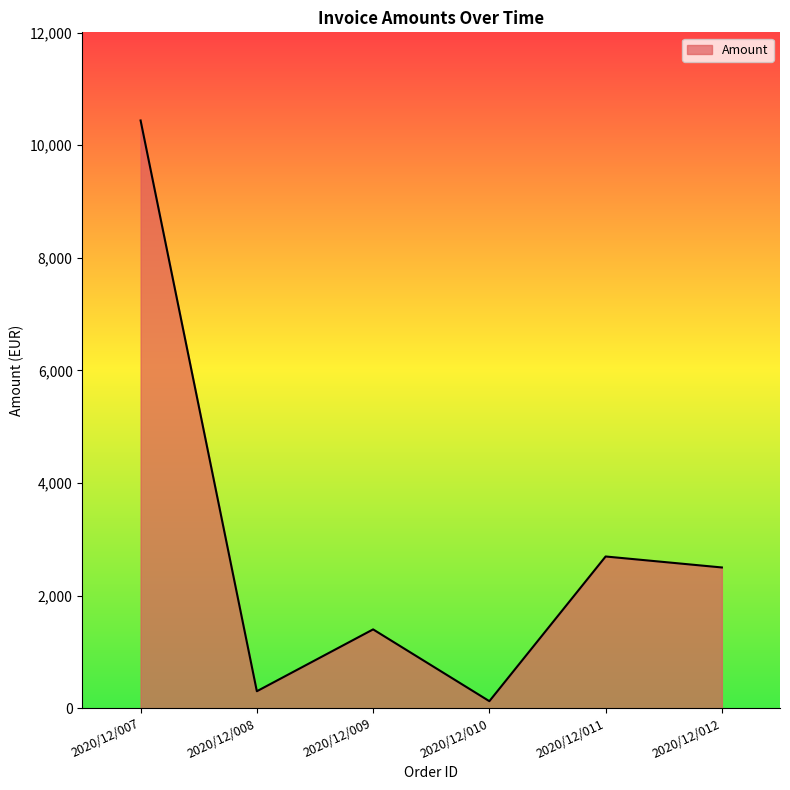

What is the sum of all values?

17460.8